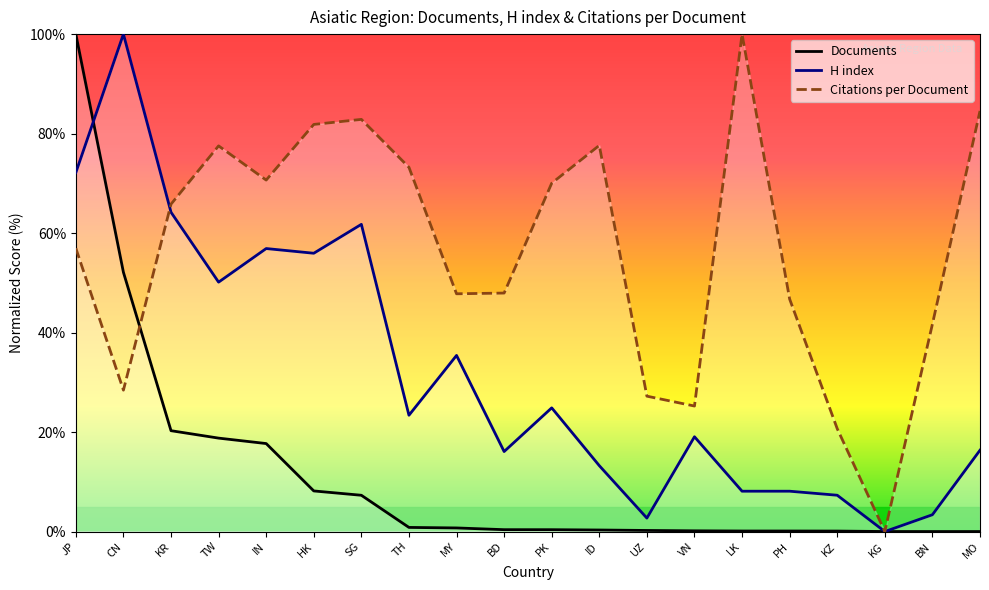

What position from the right is TH?

13